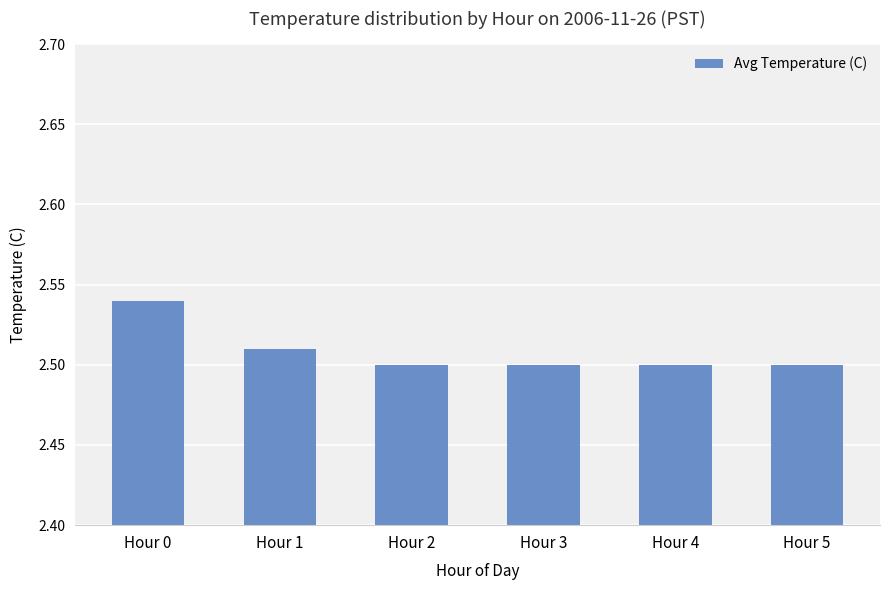

Which label corresponds to the largest value in the chart?

Hour 0